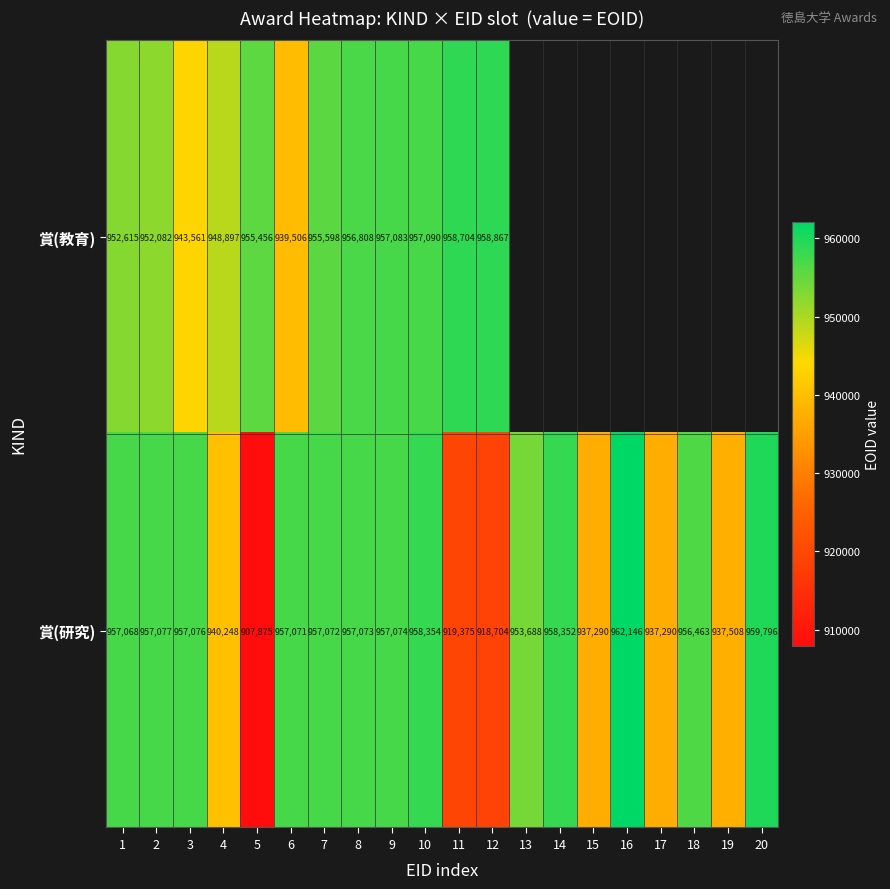

The 賞(教育) series shows 1328721 at 11. True or false?

False